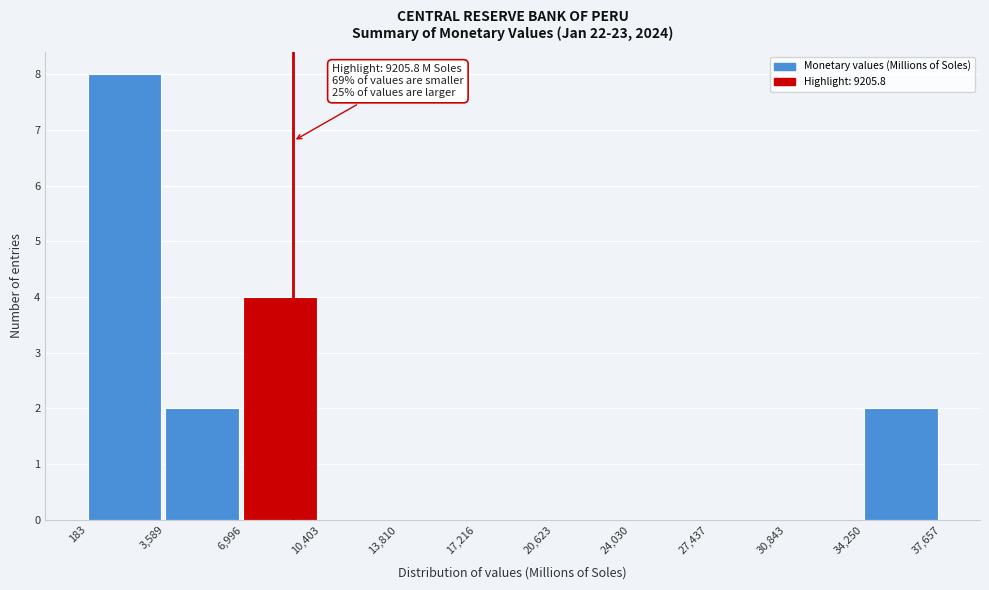

Which range on the x-axis has the tallest bar?

183 to 3,589